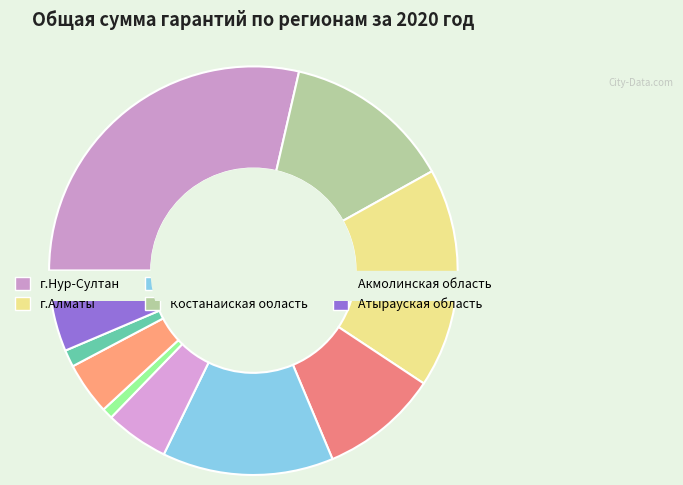

Rank the categories by value from lowest to highest.

Карагандинская область, Павлодарская область, Жамбылская область, СКО, ВКО, Атырауская область, Акмолинская область, Костанайская область, Алматинская область, г.Алматы, г.Нур-Султан